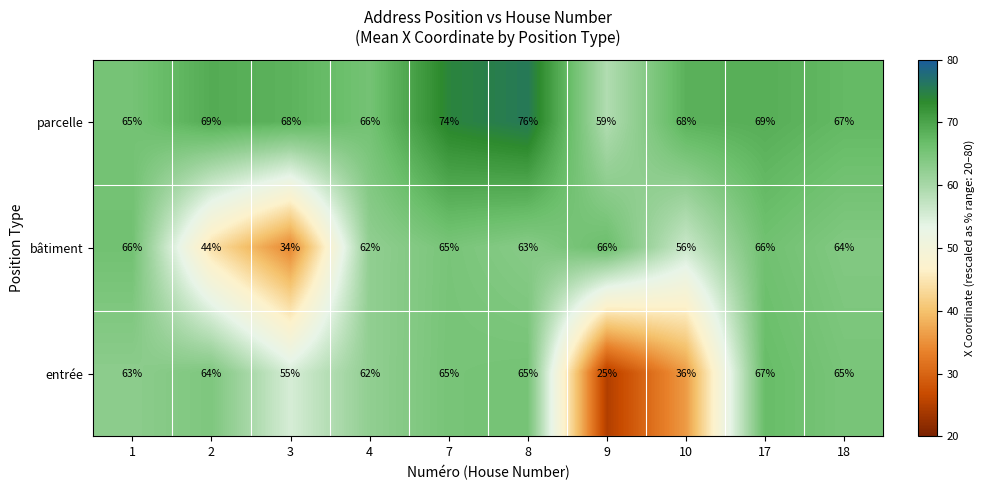

What is the average value of the bâtiment series?

59